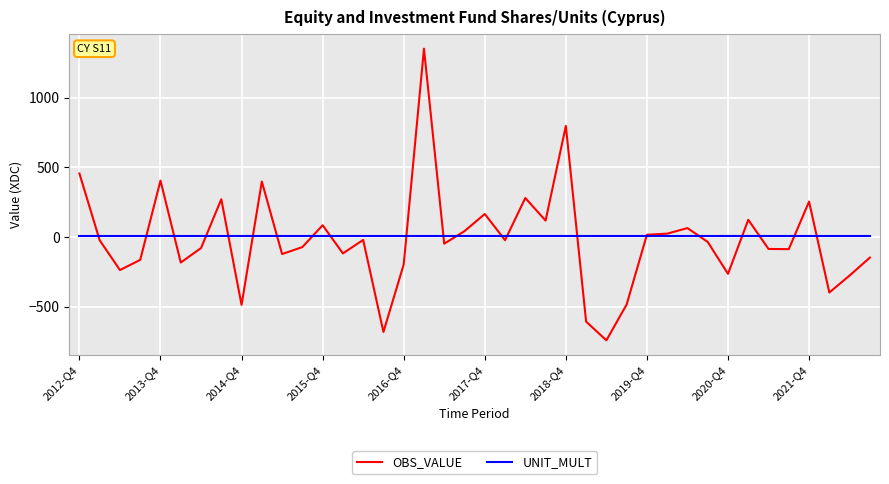

List the series in order of their peak value, highest first.

OBS_VALUE, UNIT_MULT